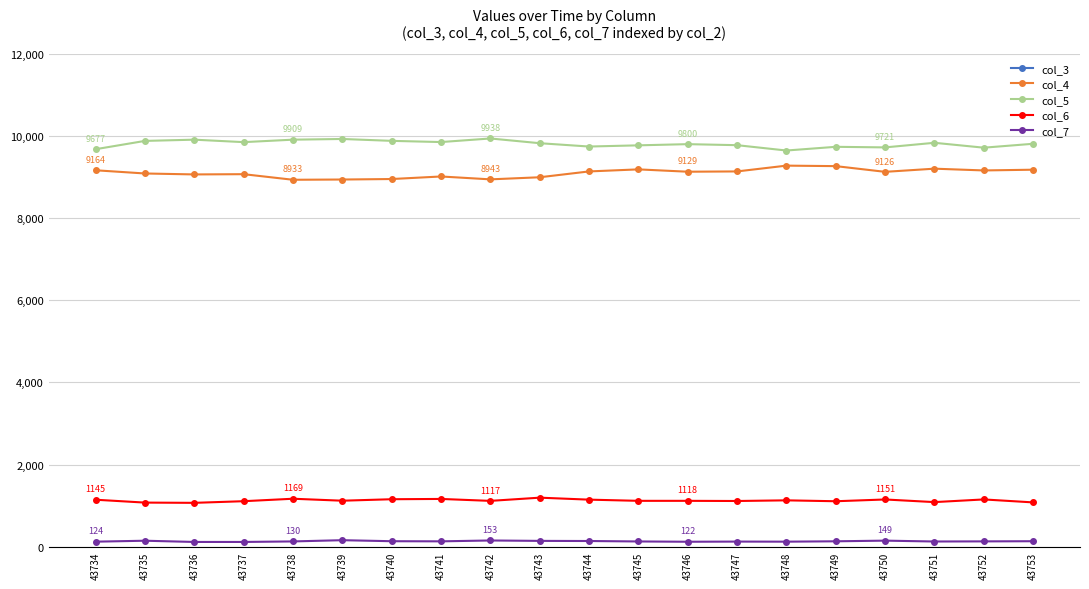

What is the value of the col_7 point at the 1st from the left?

124